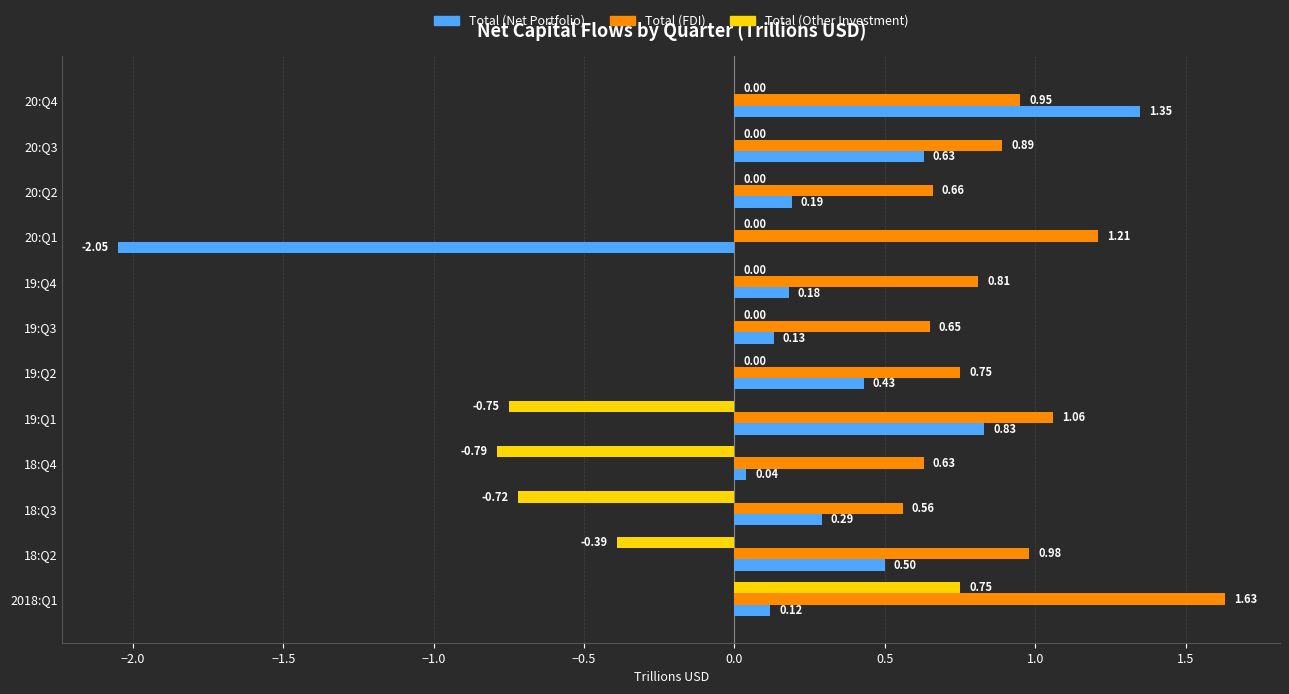

Which series has the largest total across all categories?

Total (FDI)